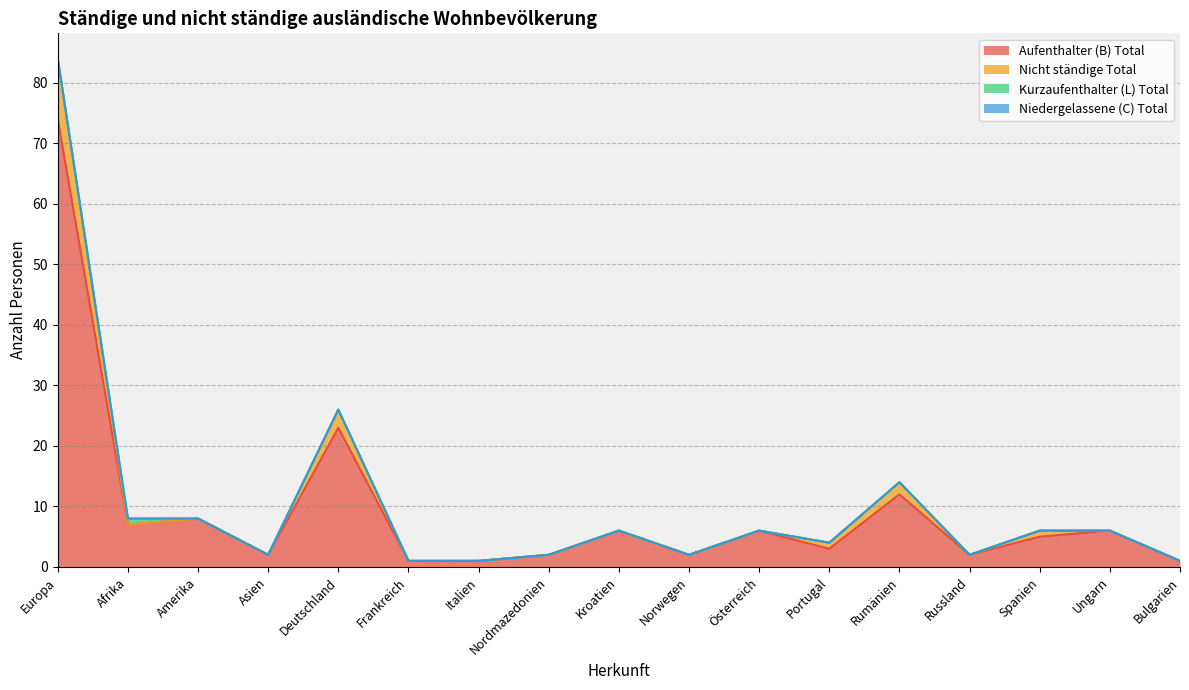

What is the highest value of the Aufenthalter (B) Total series?

74